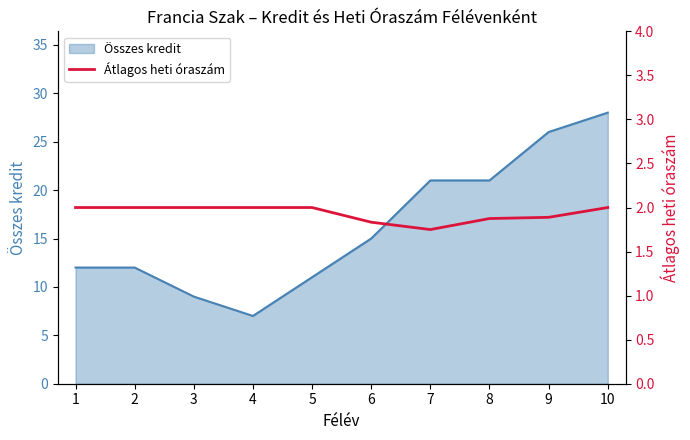

How many interior local valleys (lower than both neighbors) does the data have?

1